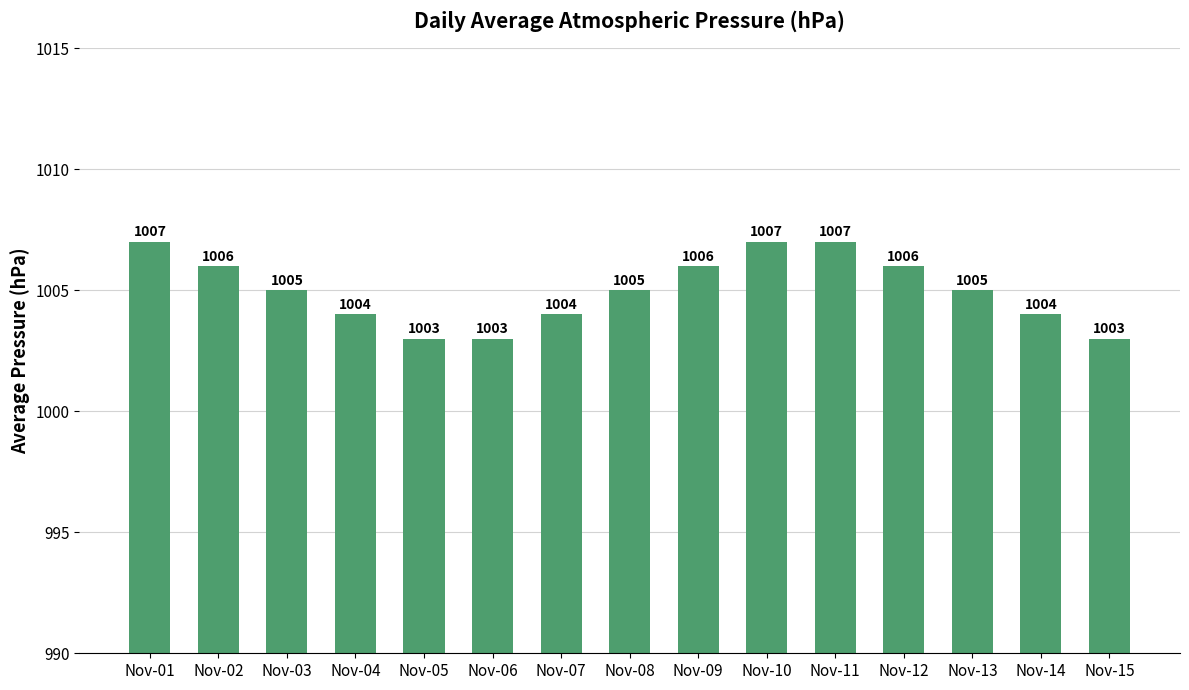

Read the value at Nov-15.

1003